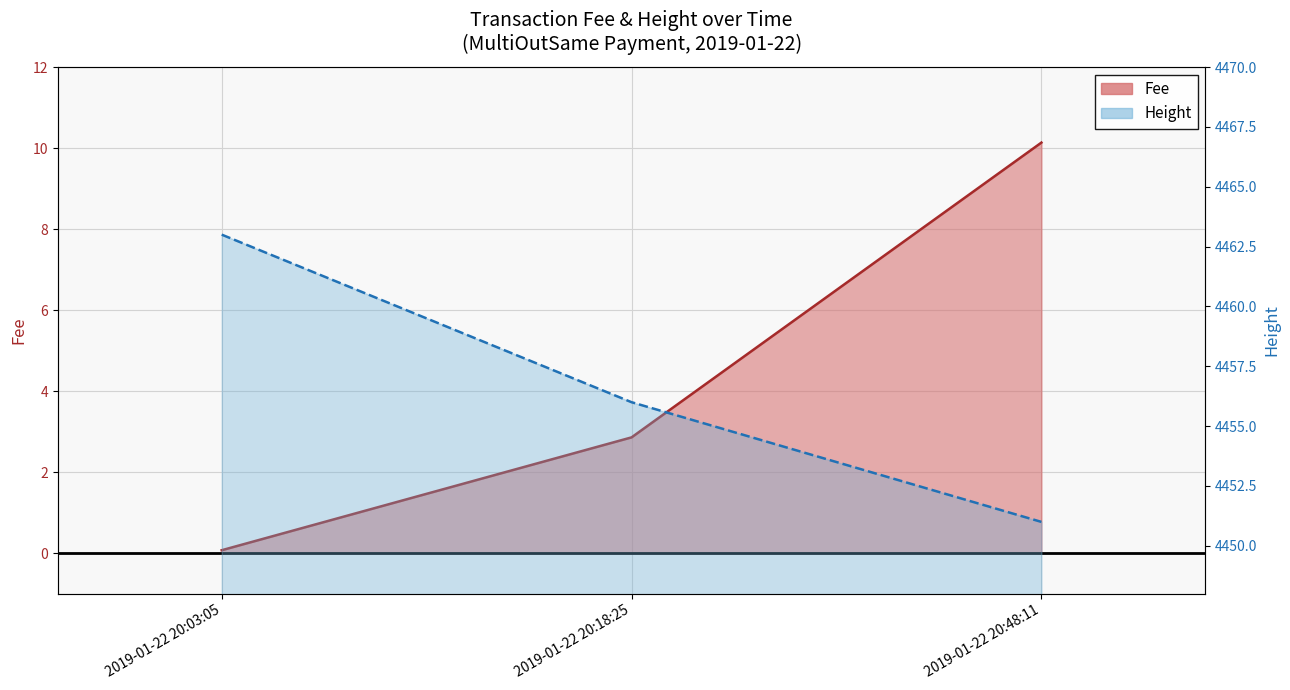

Rank the categories by Fee value from lowest to highest.

2019-01-22 20:03:05, 2019-01-22 20:18:25, 2019-01-22 20:48:11